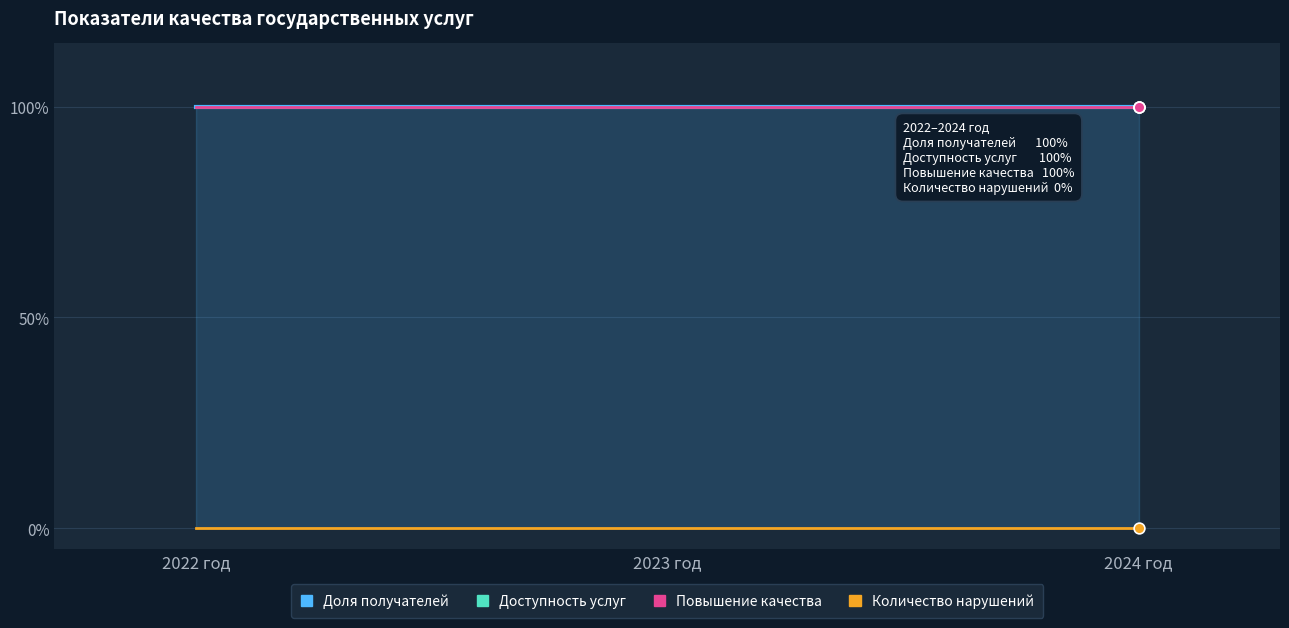

Is the value of Доля получателей at 2024 год greater than the value of Повышение качества at 2024 год?

No